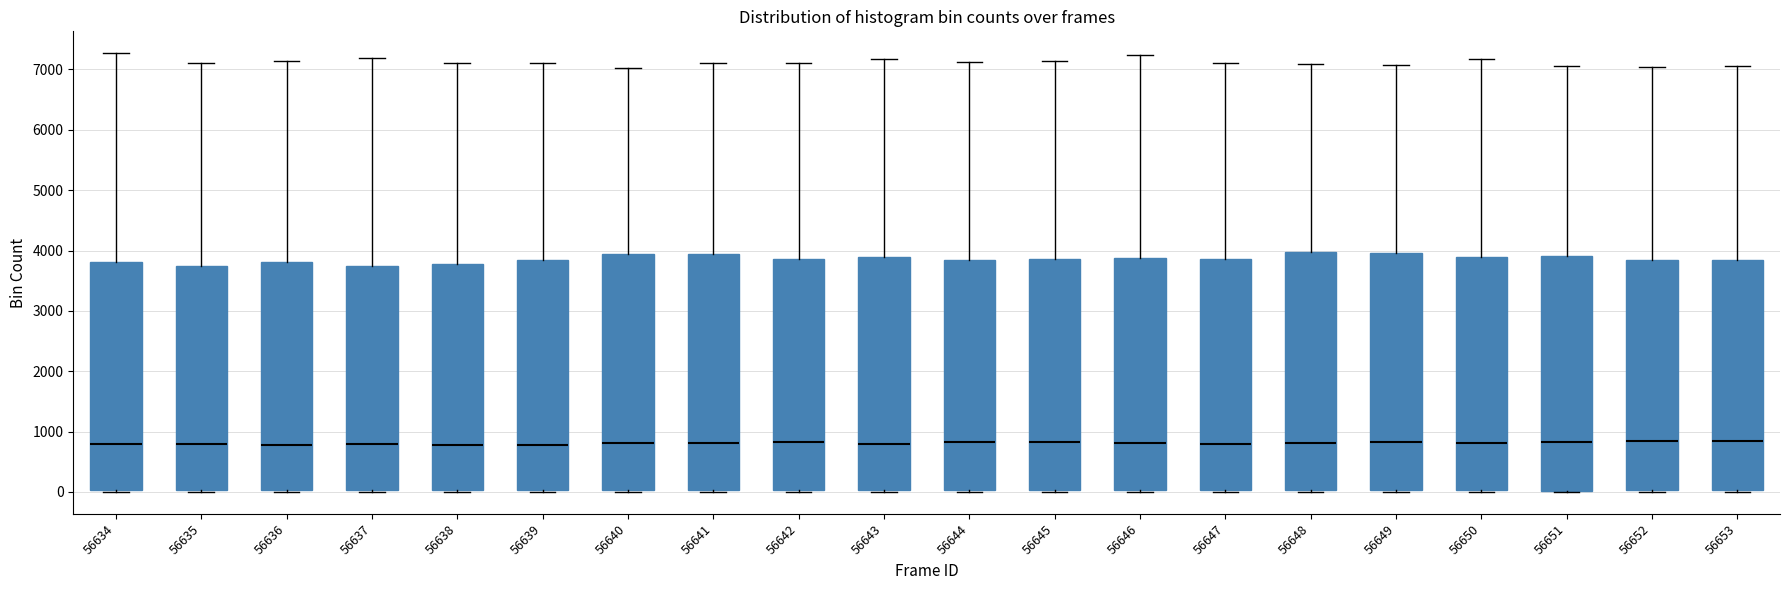

Where is the lower edge of the box at x = 56642 on the y-axis? The values are not printed on the chart, so give them approximately, as read against the axis.

0